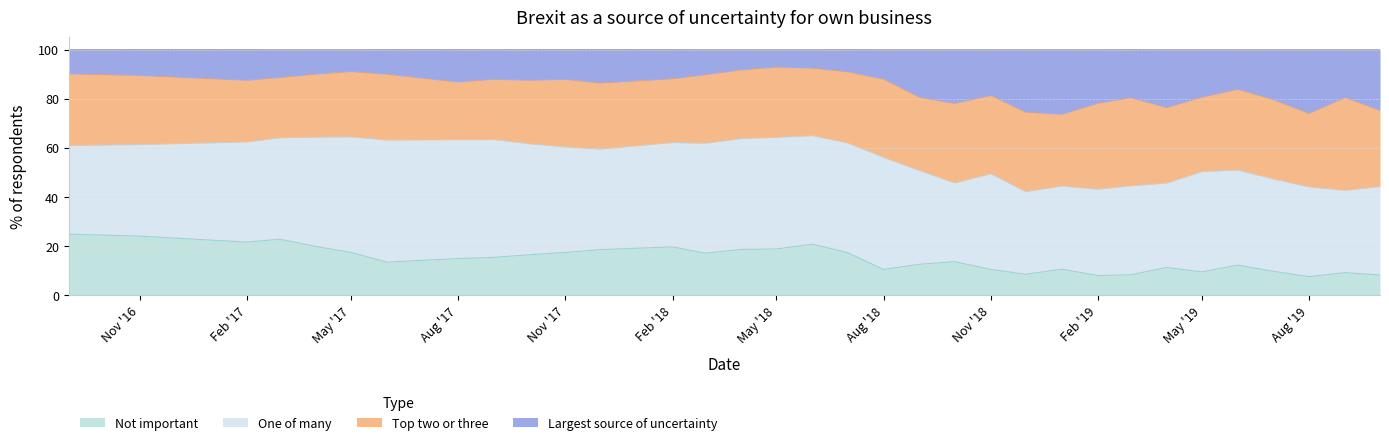

Where is the first local maximum for Not important?

2017-03-01